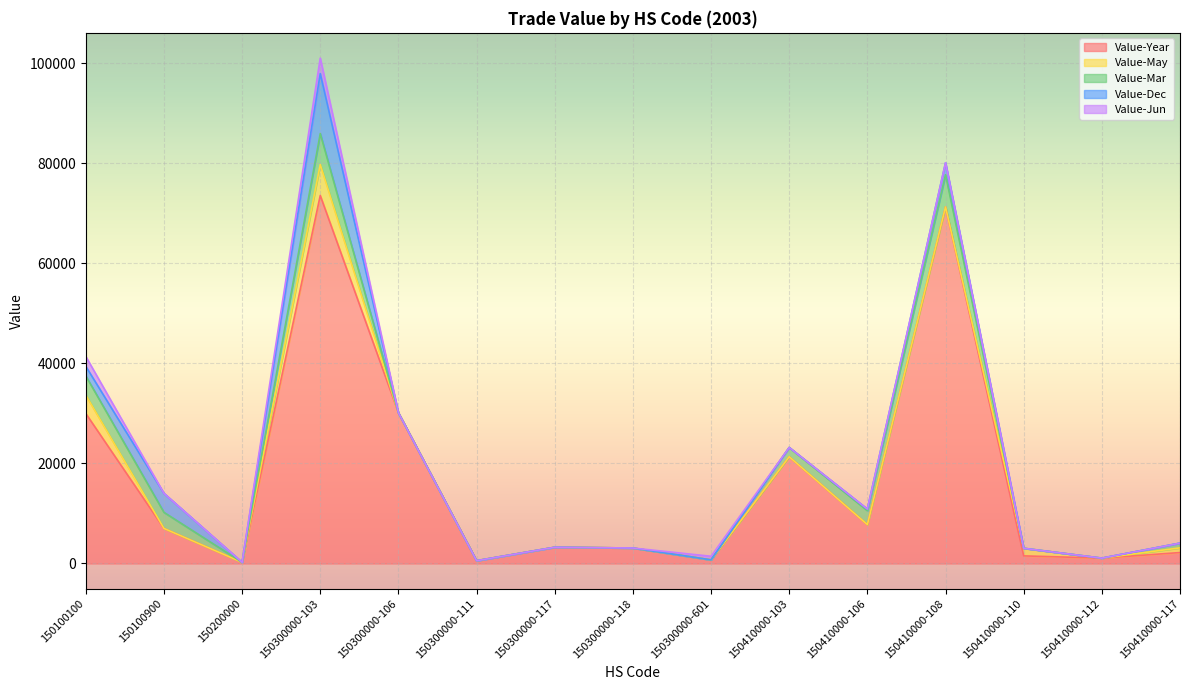

What is the total value across all series at 150300000-103?

101057